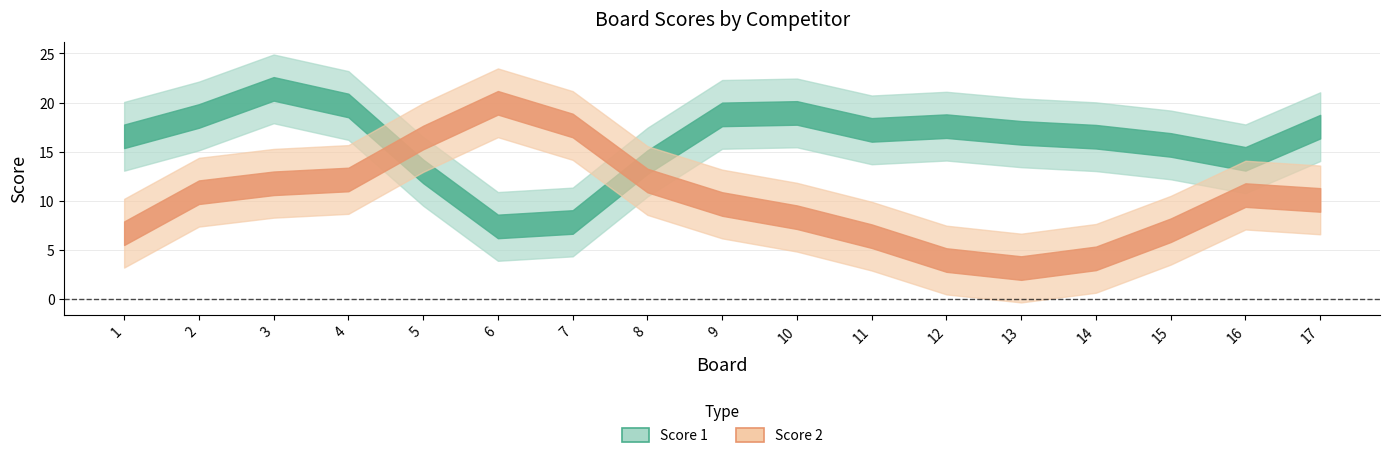

What is the value of the Score 1 point at the 6th from the left?

6